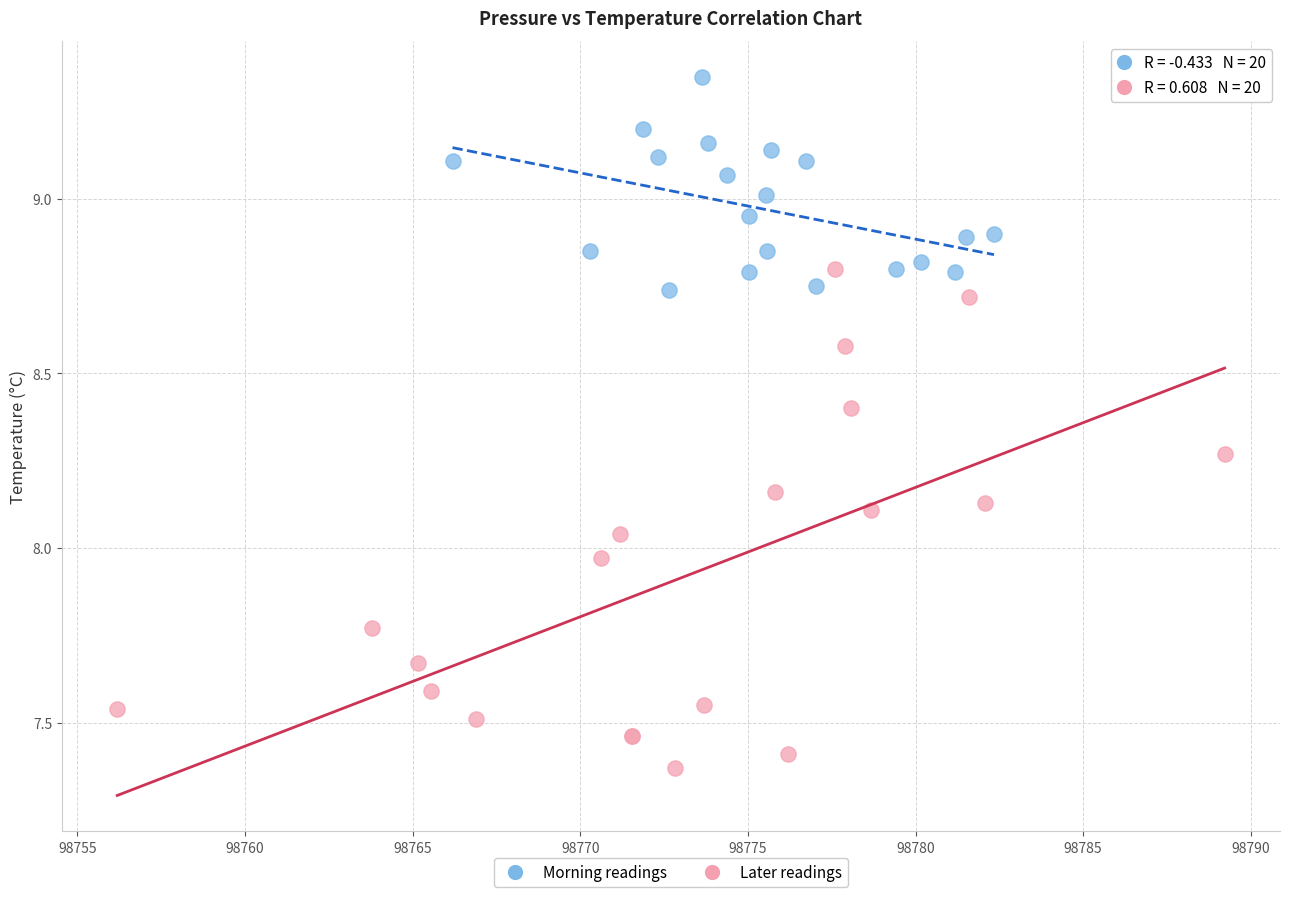

Which series has the largest Y range (max minus min)?

Later readings